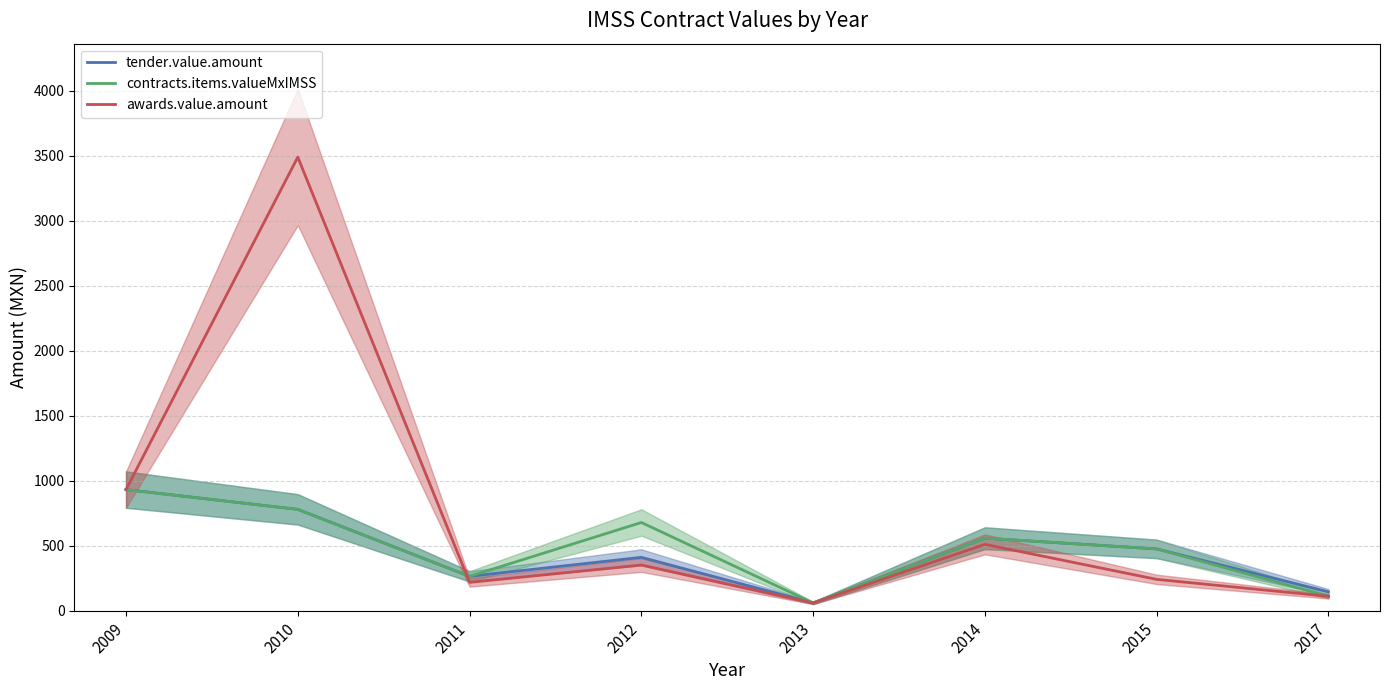

How many data points in contracts.items.valueMxIMSS are less than 557?

4